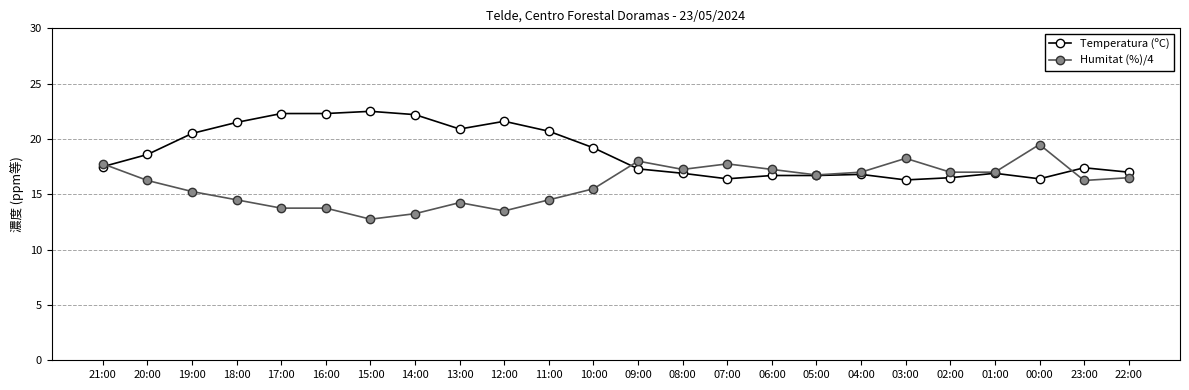

What is the maximum value shown in the chart?

22.5